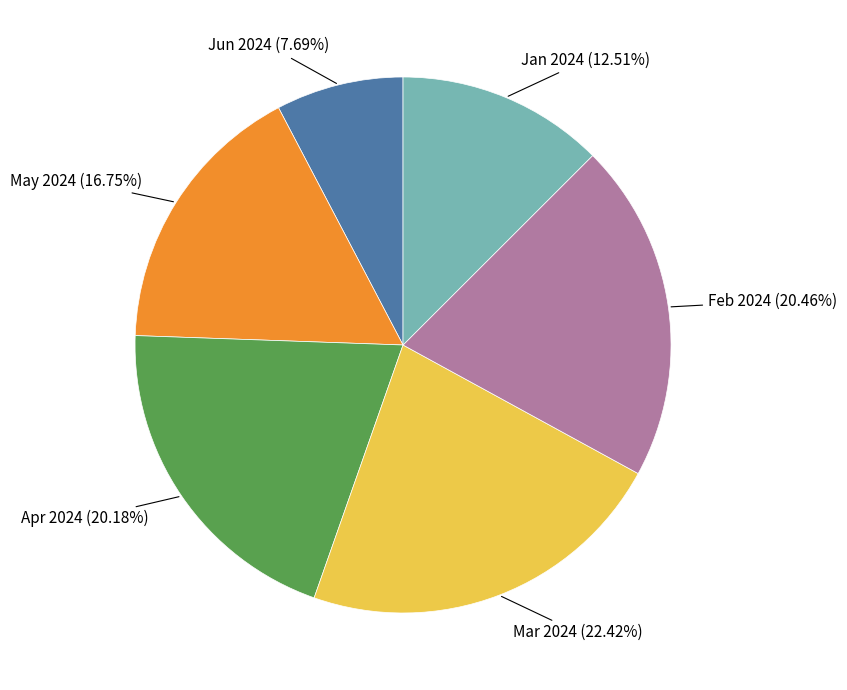

Between Mar 2024 and Apr 2024, which is larger?

Mar 2024